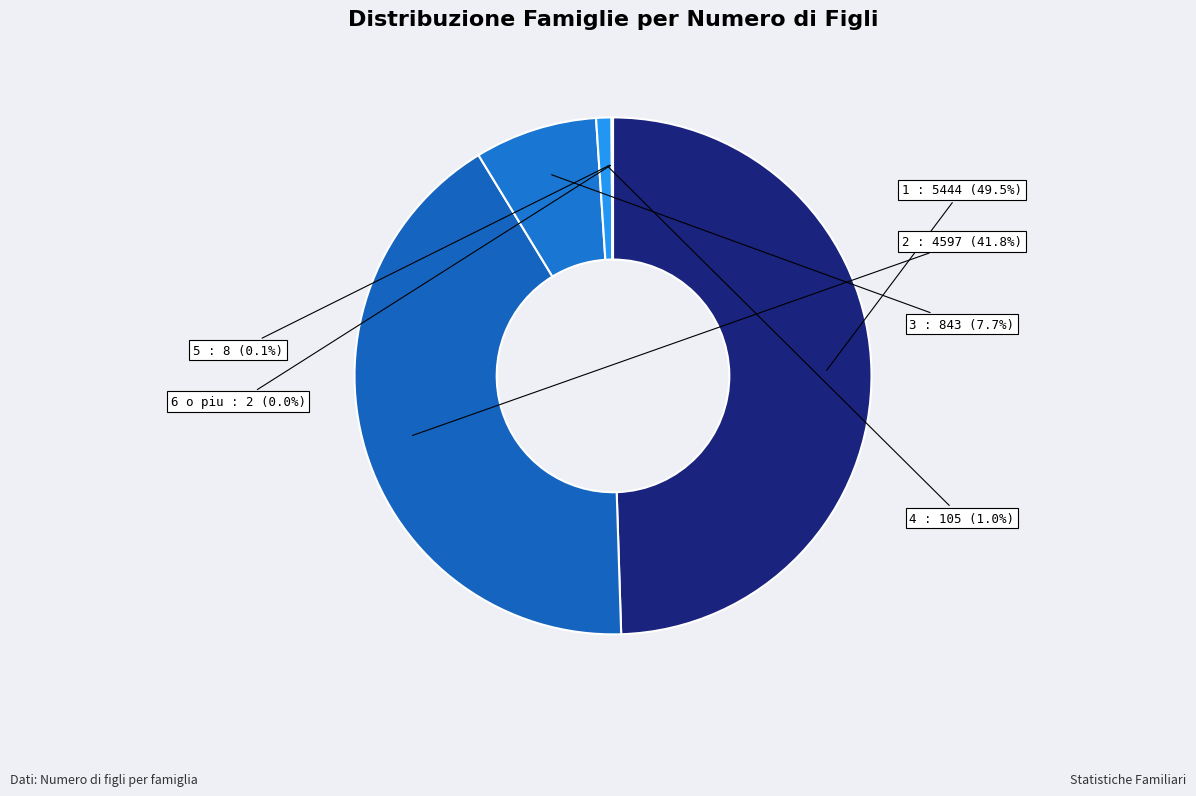

To the nearest percent, what is the average slice percentage?

17%